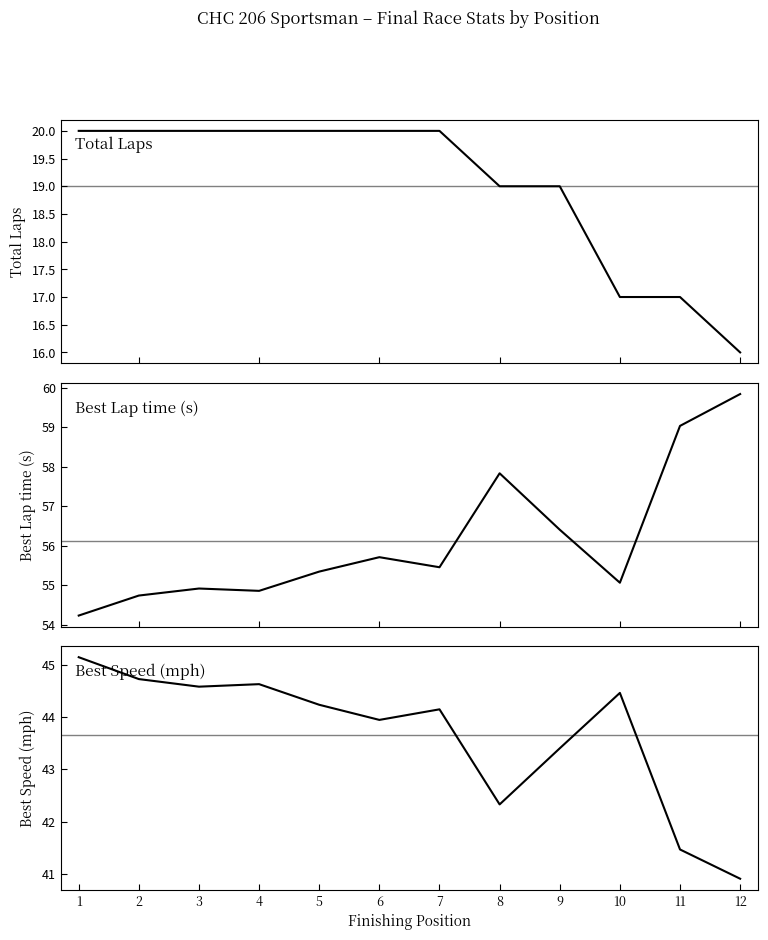

What is the value of the Best Speed point at the 7th from the left?

44.1